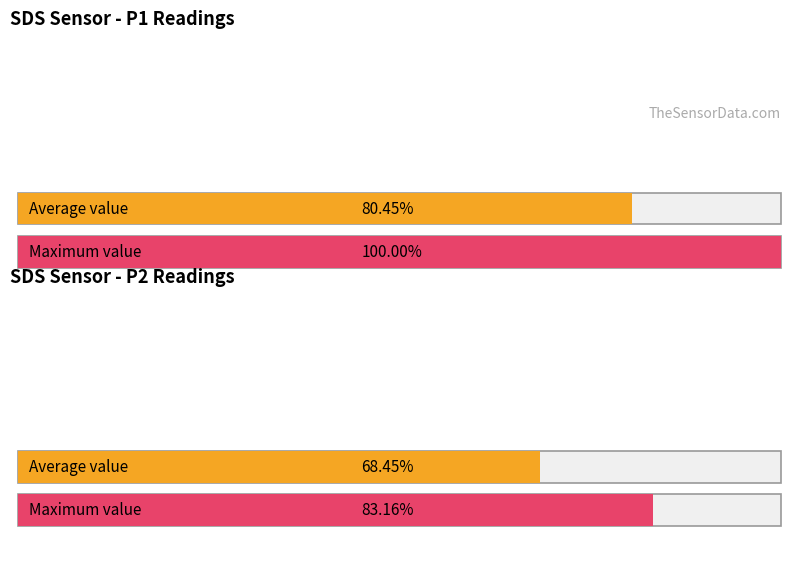

The value of Average utilization at 1 is 40.2. True or false?

False